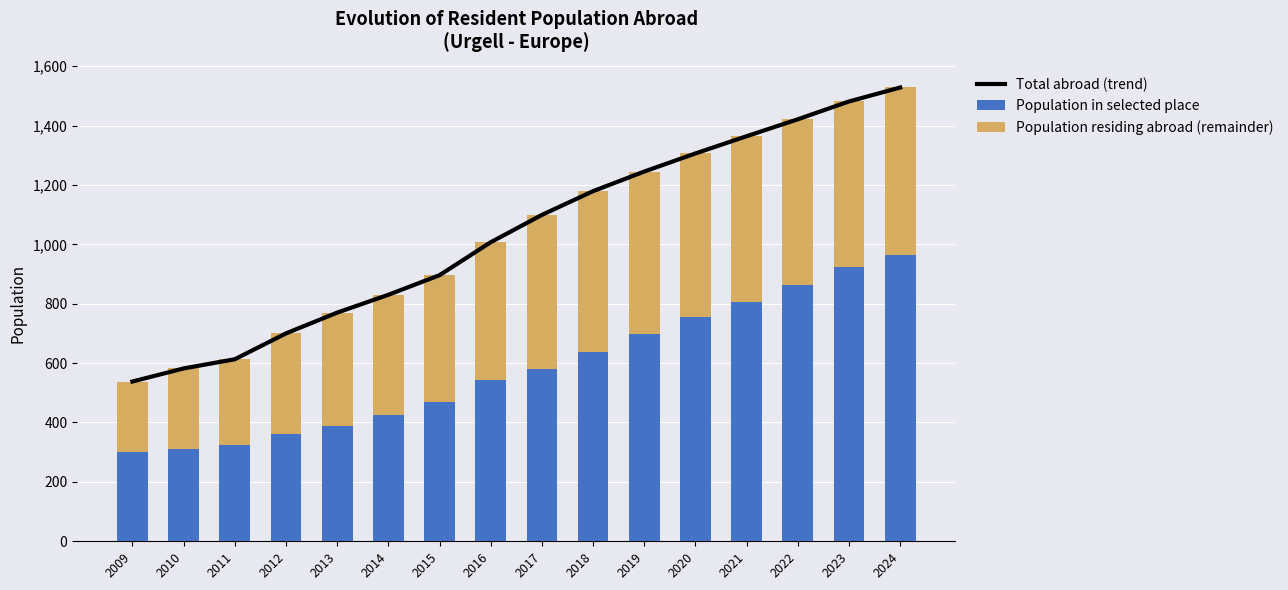

Rank the series at 2017 from highest to lowest value.

Total abroad (trend), Population in selected place, Population residing abroad (remainder)